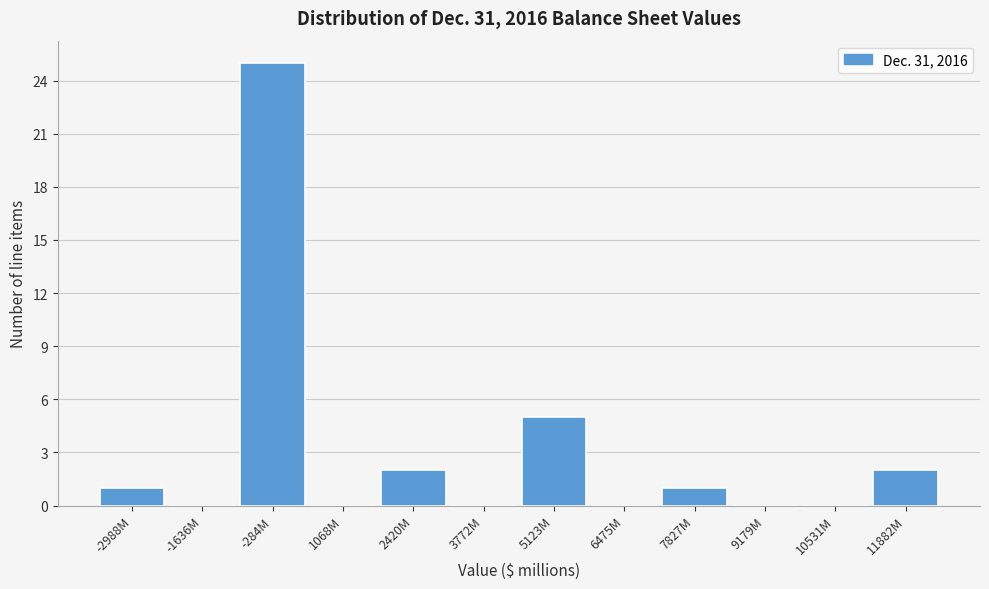

Reading left to right, list all the values displayed in this chart.

-2988M=1	-1636M=0	-284M=25	1068M=0	2420M=2	3772M=0	5123M=5	6475M=0	7827M=1	9179M=0	10531M=0	11882M=2